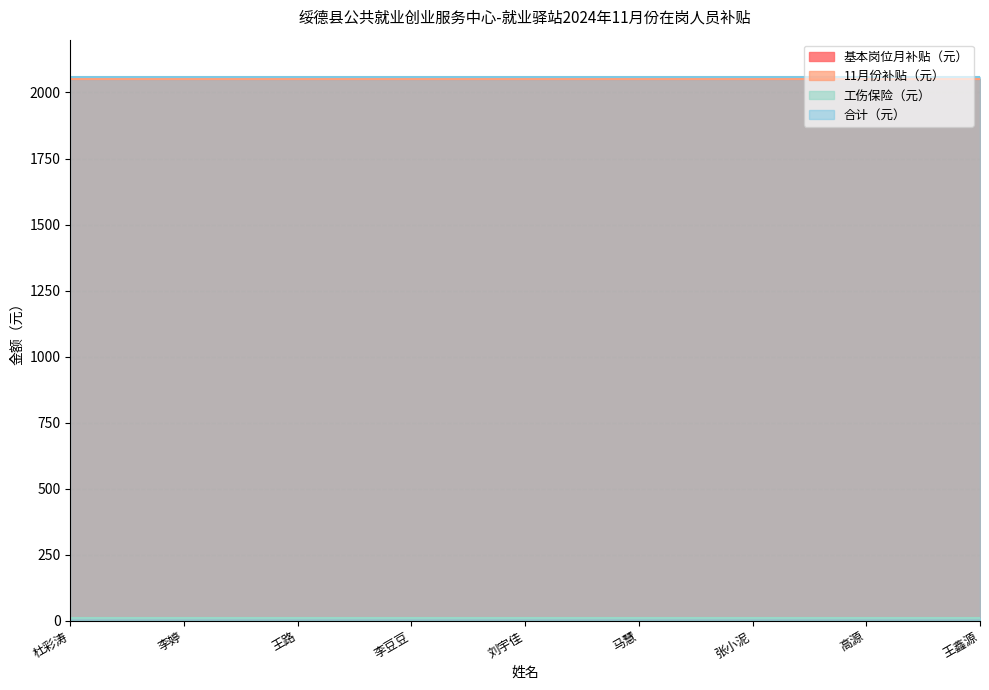

True or false: 合计（元） has a value of 1194.2 at 杜彩涛.

False